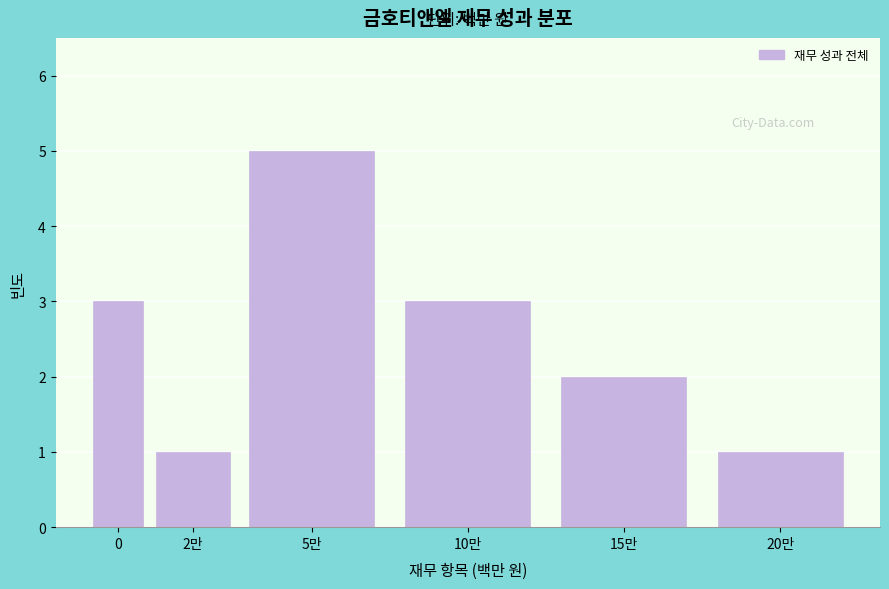

Reading left to right, what are all the values shown in this chart?

3	1	5	3	2	1